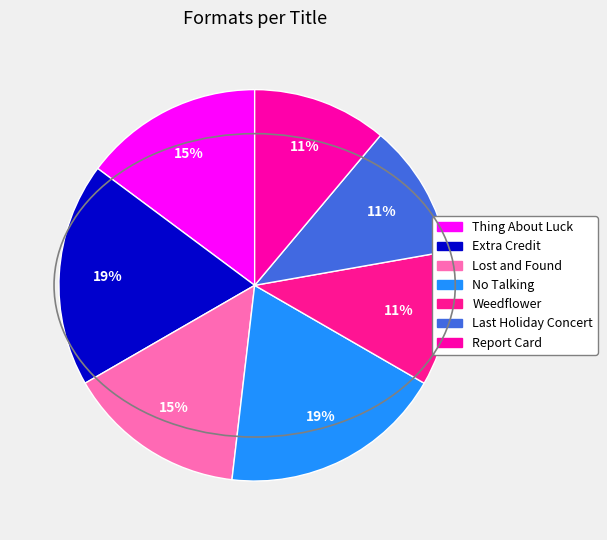

To the nearest percent, what percentage of the pie is Report Card?

11%